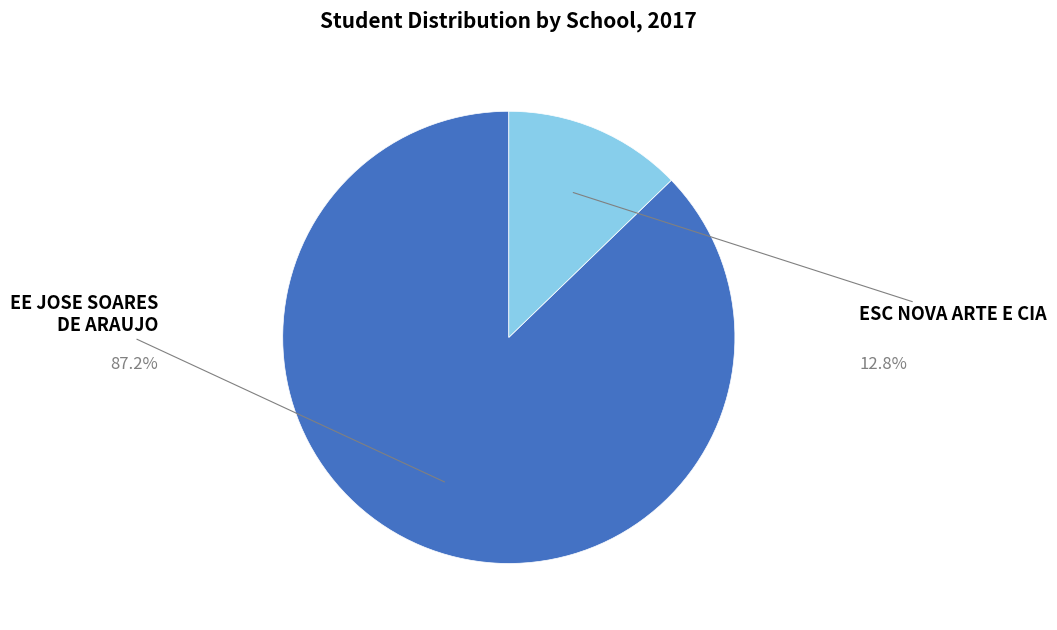

Approximately how many times larger is the value at ESC NOVA ARTE E CIA compared to EE JOSE SOARES DE ARAUJO?

0.1